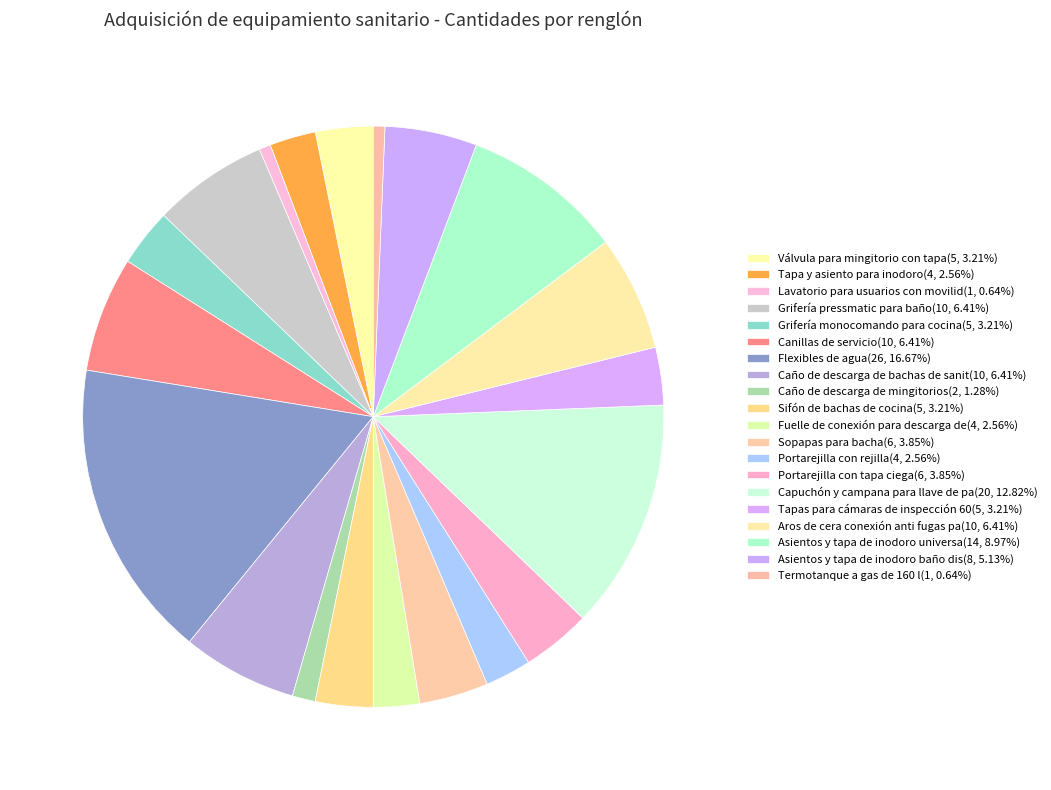

Rank the categories by value from lowest to highest.

Lavatorio para usuarios con movilidad reducida, Termotanque a gas de 160 l, Caño de descarga de mingitorios, Tapa y asiento para inodoro, Fuelle de conexión para descarga de inodoro, Portarejilla con rejilla, Válvula para mingitorio con tapa, Grifería monocomando para cocina, Sifón de bachas de cocina, Tapas para cámaras de inspección 60x60, Sopapas para bacha, Portarejilla con tapa ciega, Asientos y tapa de inodoro baño discapacitados, Grifería pressmatic para baño, Canillas de servicio, Caño de descarga de bachas de sanitarios, Aros de cera conexión anti fugas para inodoro, Asientos y tapa de inodoro universal, Capuchón y campana para llave de paso, Flexibles de agua